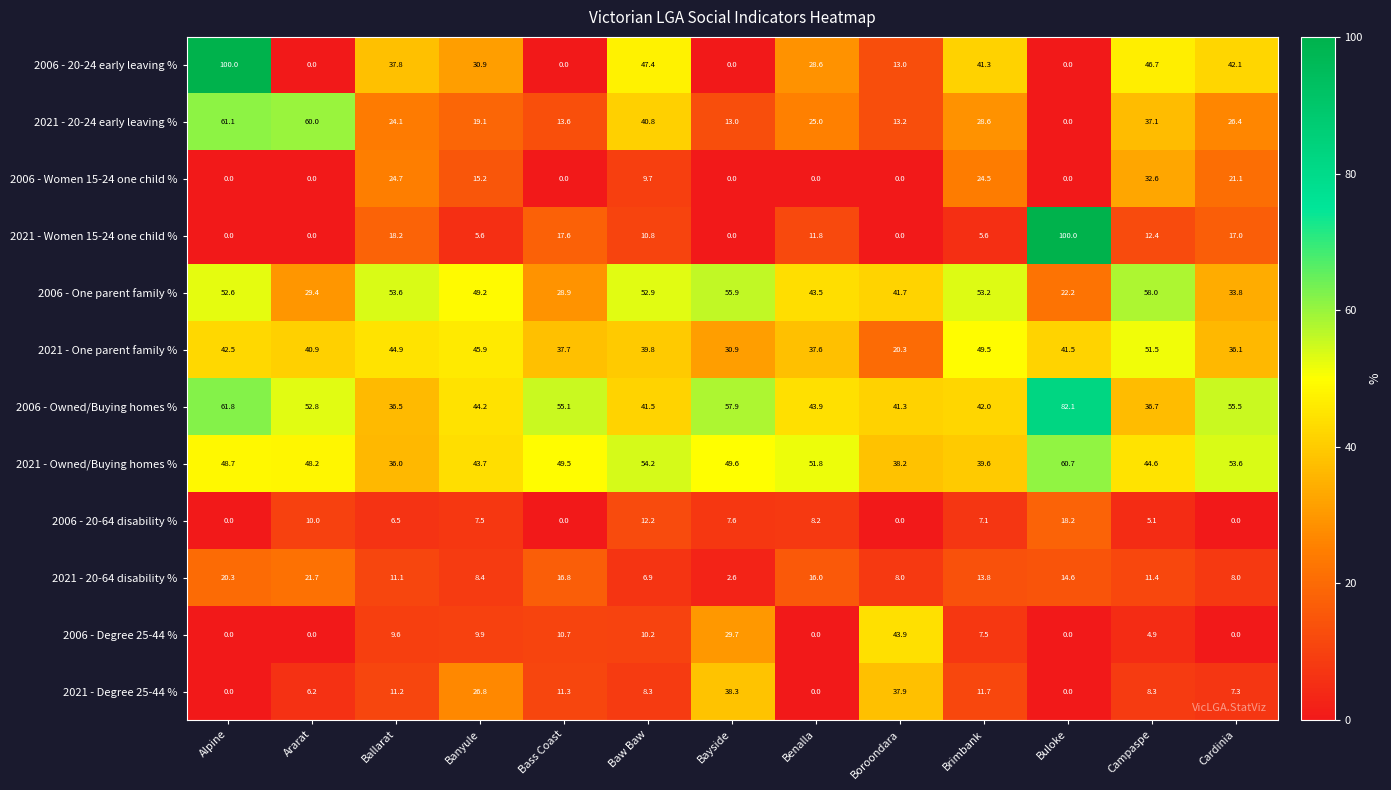

The value of 2021 - Degree 25-44 % at Buloke is 0.0. True or false?

True